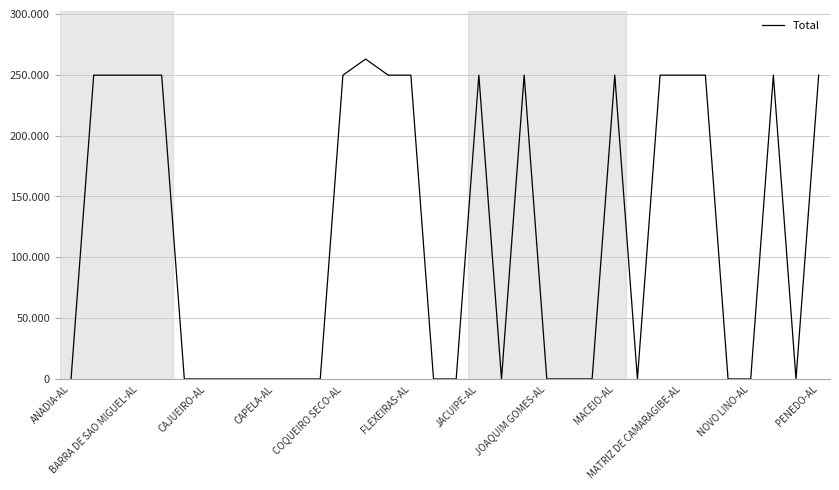

Is this an area chart (filled region under the line)?

No